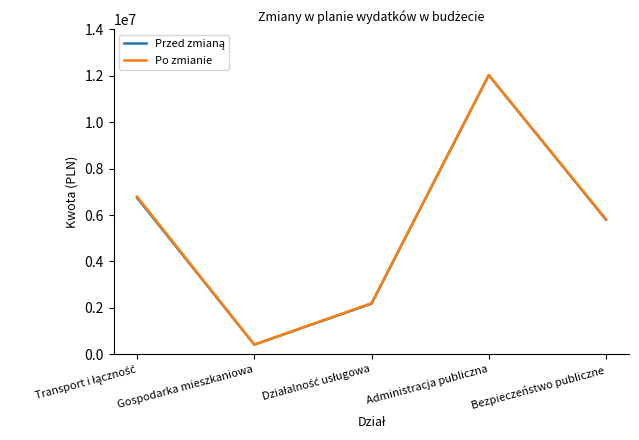

At which category is the sum across all series the highest?

Administracja publiczna